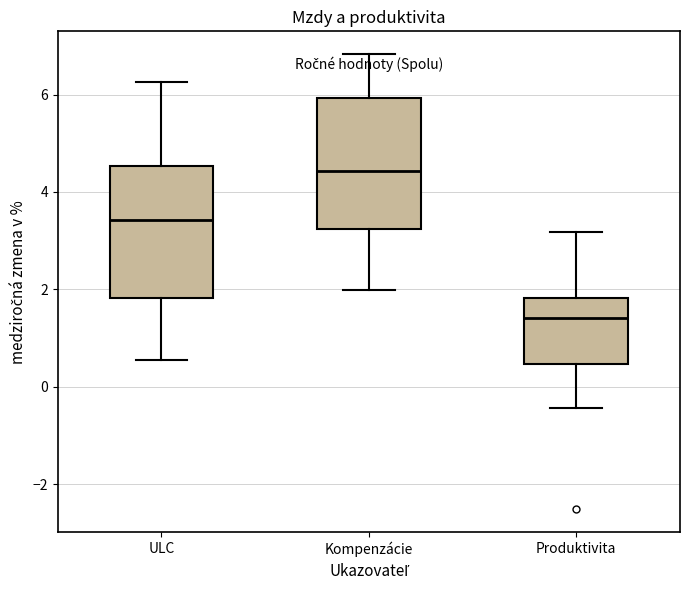

Which box's median line is the highest?

Kompenzácie